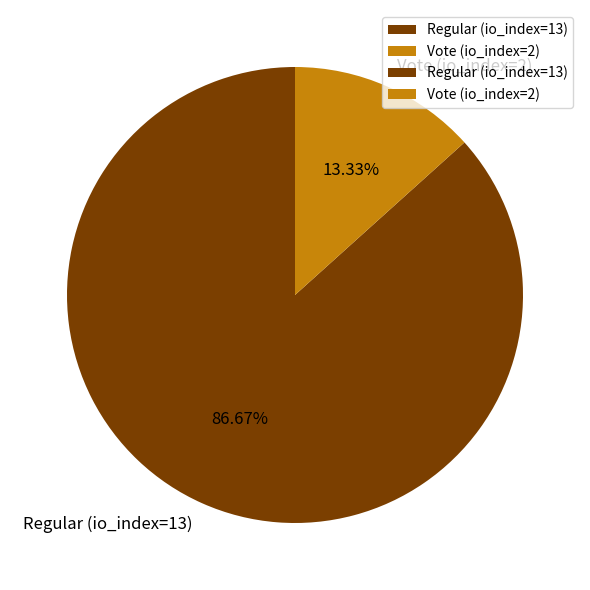

Which slice is the smallest?

Vote (io_index=2)